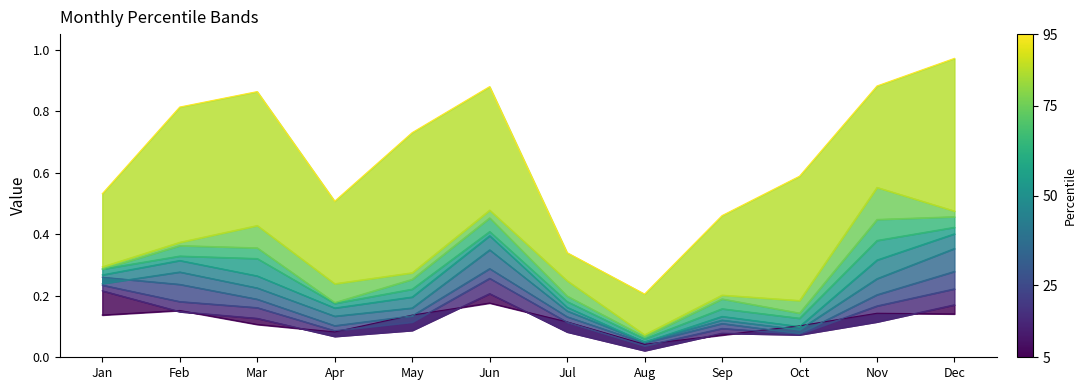

How many interior local peaks (higher than both neighbors) does the data have?

2